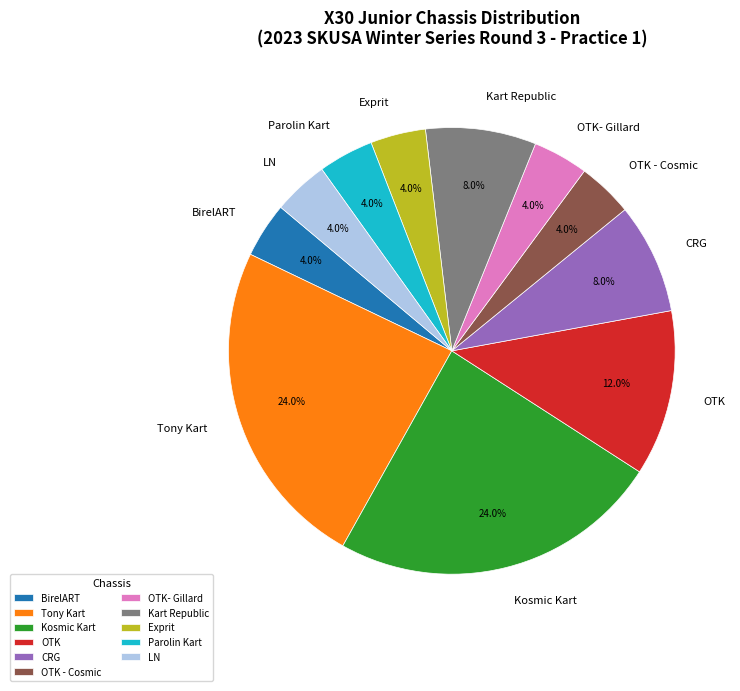

Is it true that Parolin Kart is 13% of the pie?

False